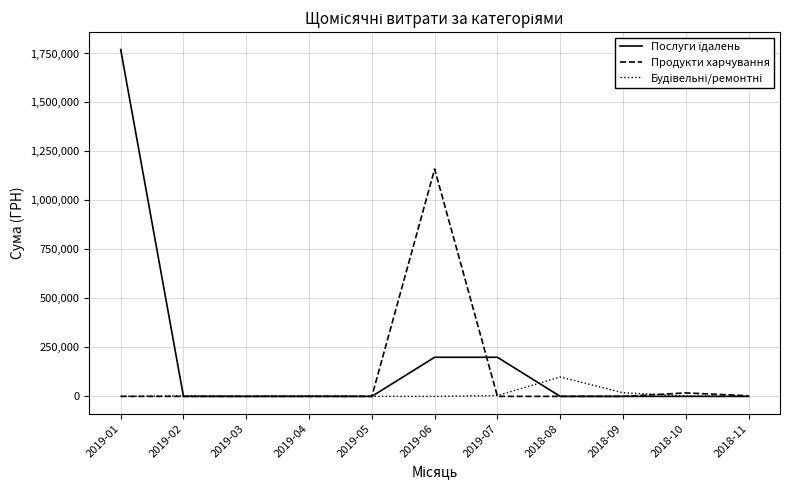

What is the maximum value shown in the chart?

1770452.4